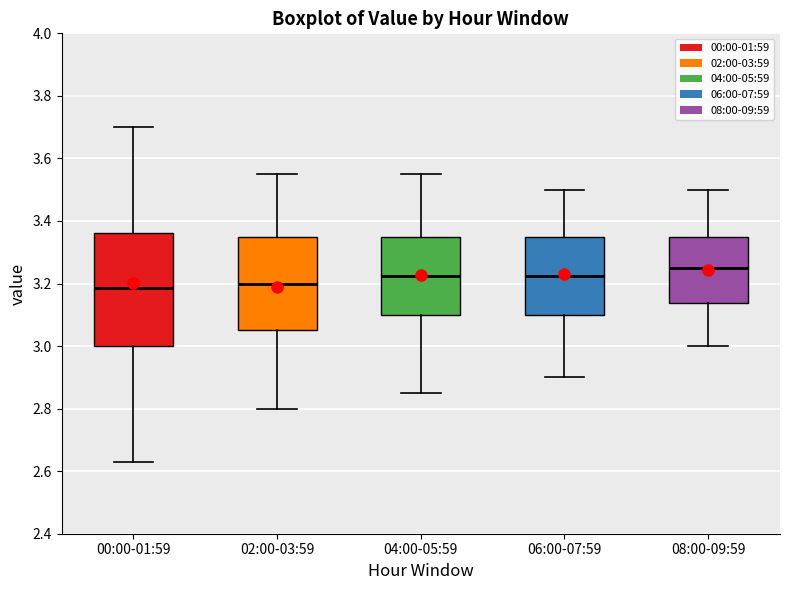

Comparing the boxes themselves (not the whiskers), which one is the tallest?

00:00-01:59